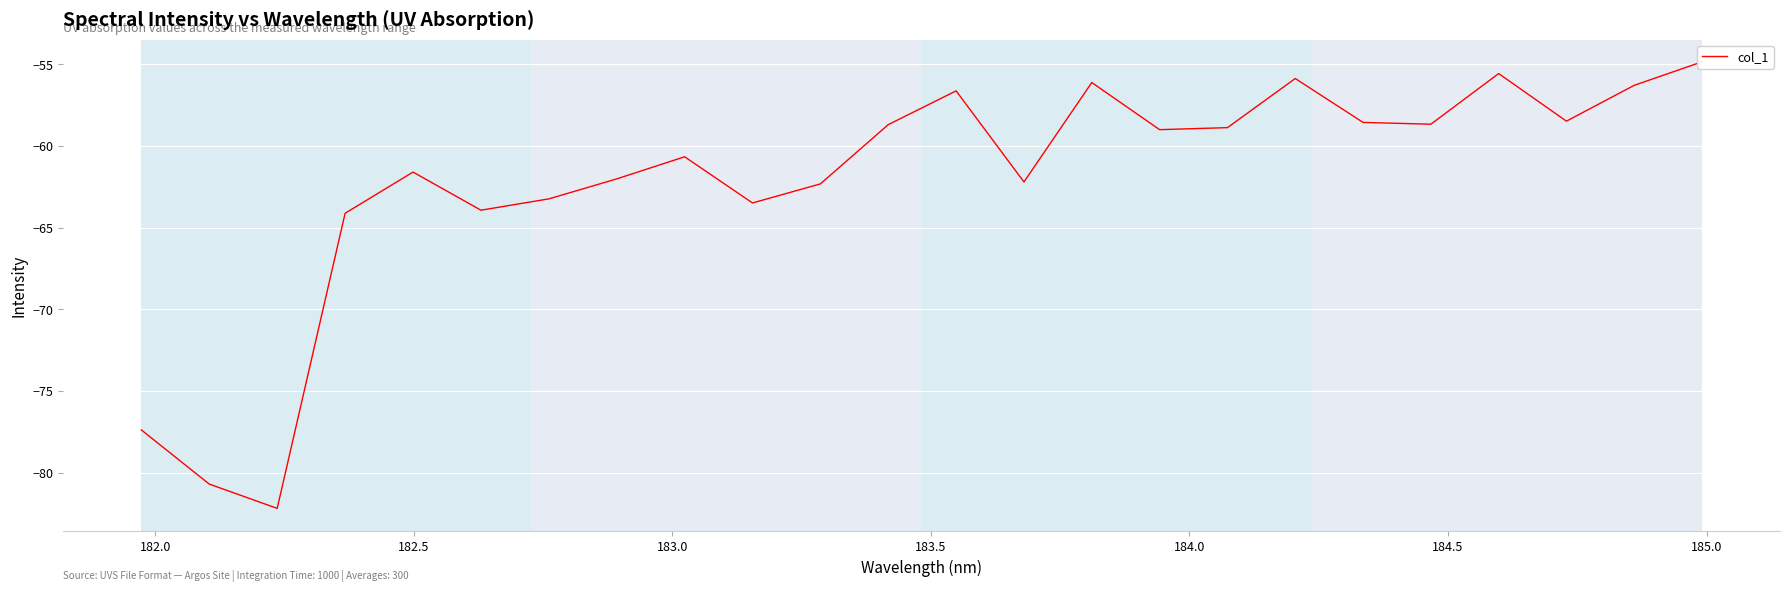

What is the maximum value shown in the chart?

-54.9